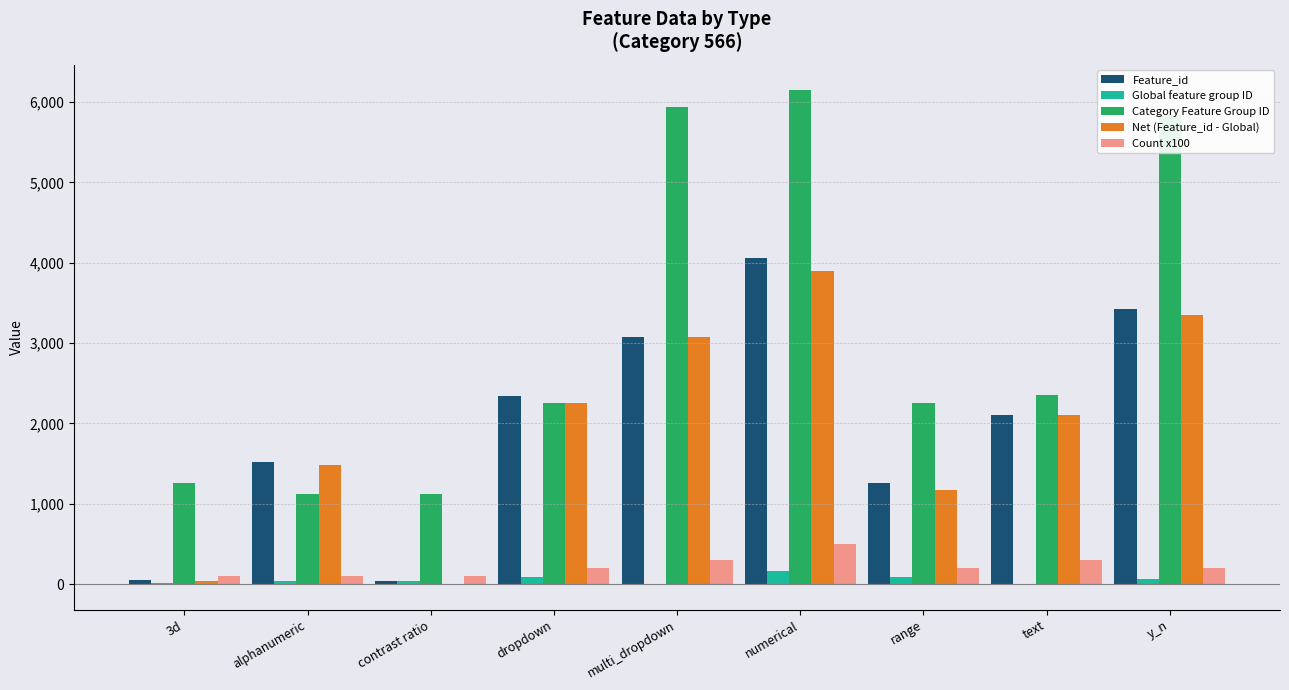

How many categories are shown in the chart?

9